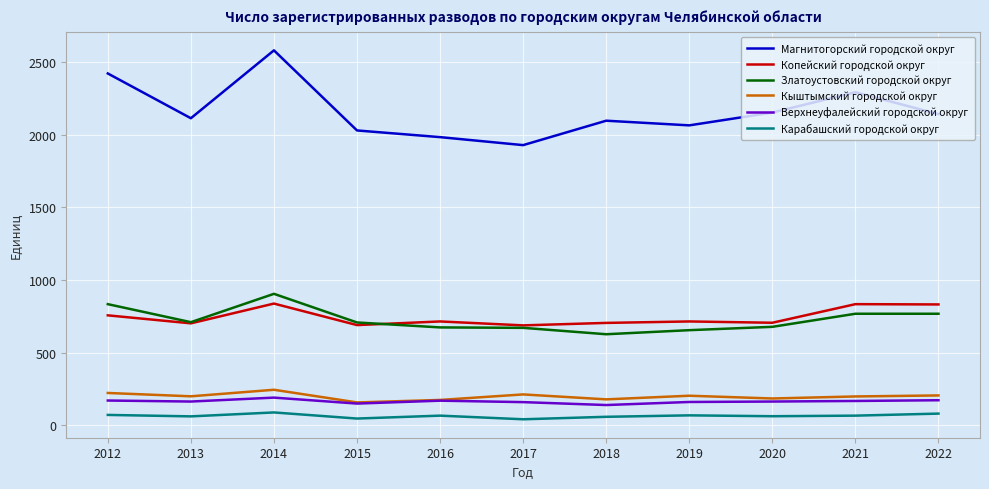

How many interior local valleys does the Магнитогорский городской округ series have?

3